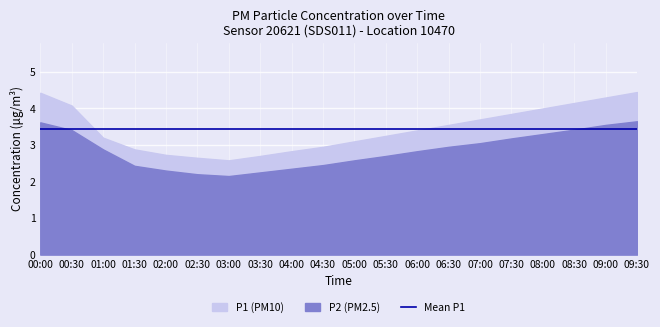

List the series in order of their peak value, highest first.

P1, P2